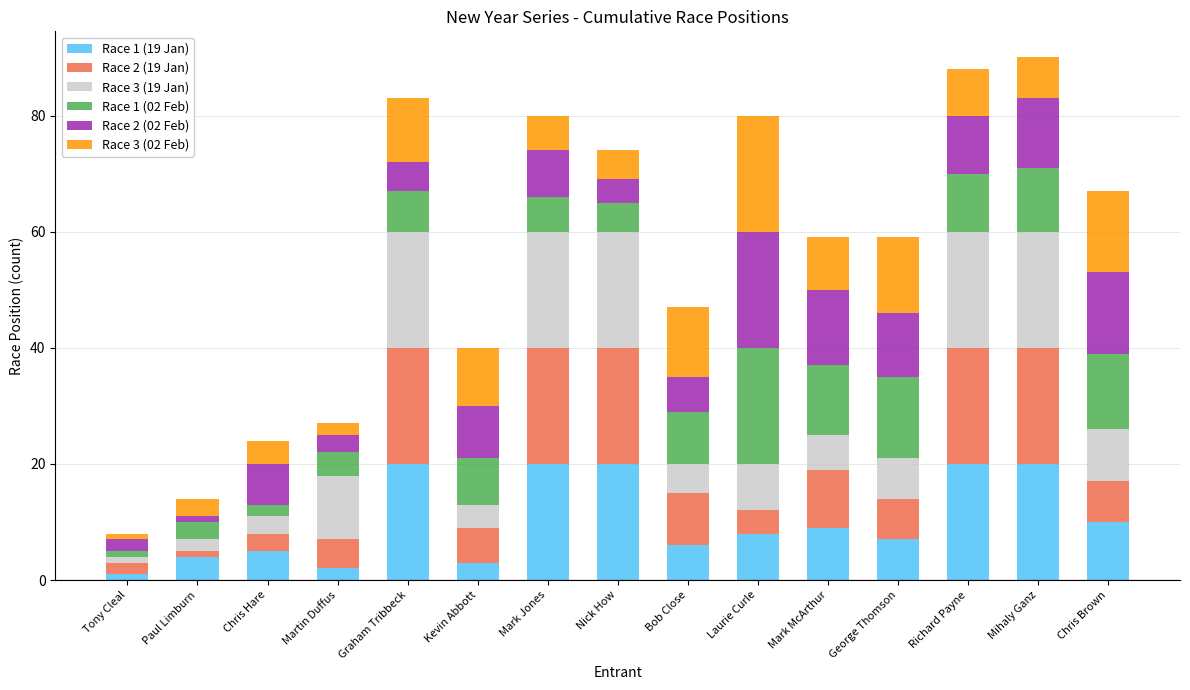

What is the total value across all series at Richard Payne?

88